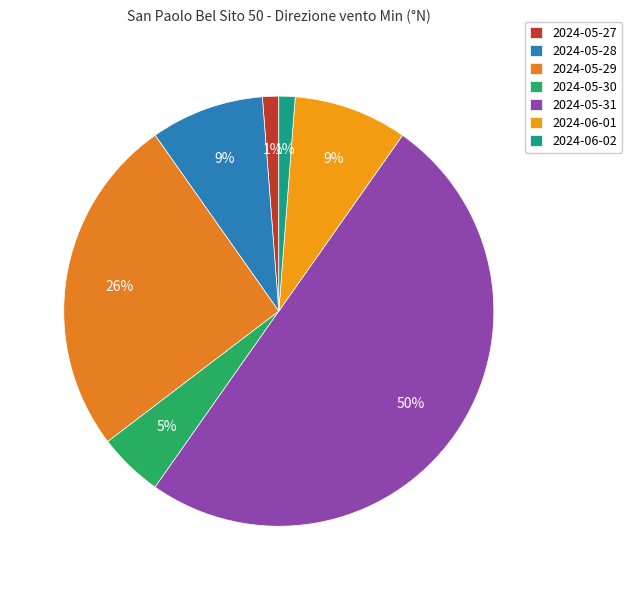

Count the number of slices in the pie.

7